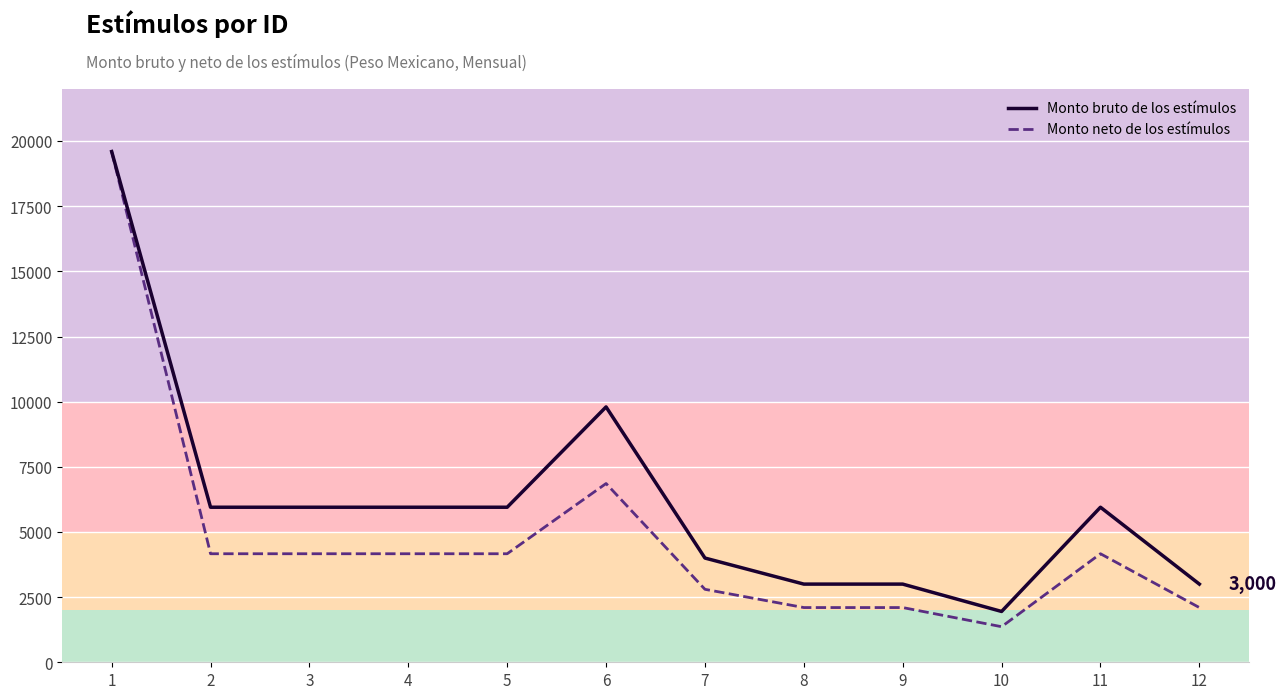

What is the spread (max minus min) of values at 5?

1785